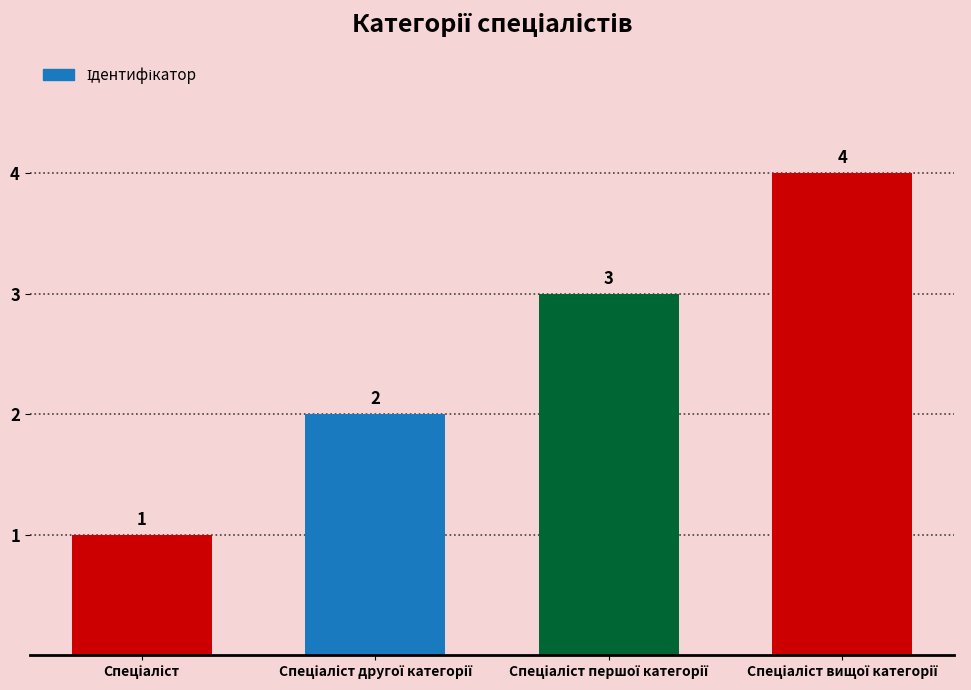

What is the difference between the maximum and minimum values?

3